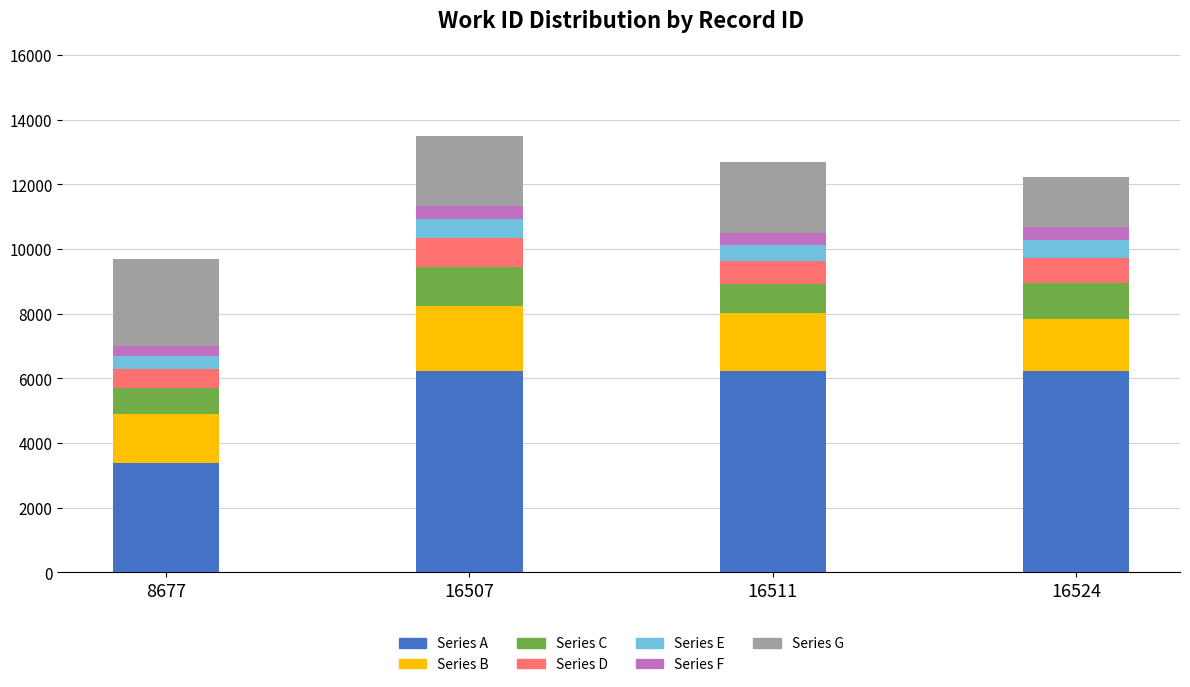

What is the total value across all series at 16524?

12228